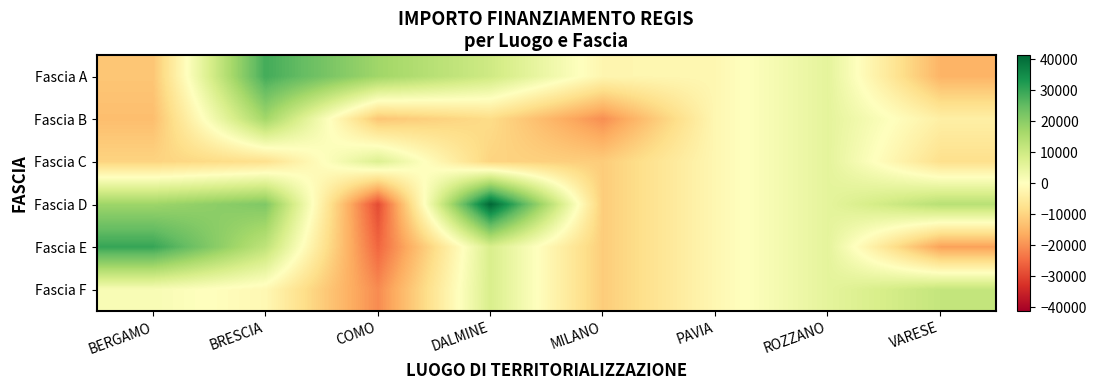

What is the total value across all series at MILANO?

-68307.7